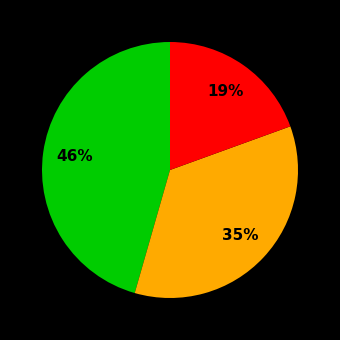

To the nearest percent, what is the average slice percentage?

33%